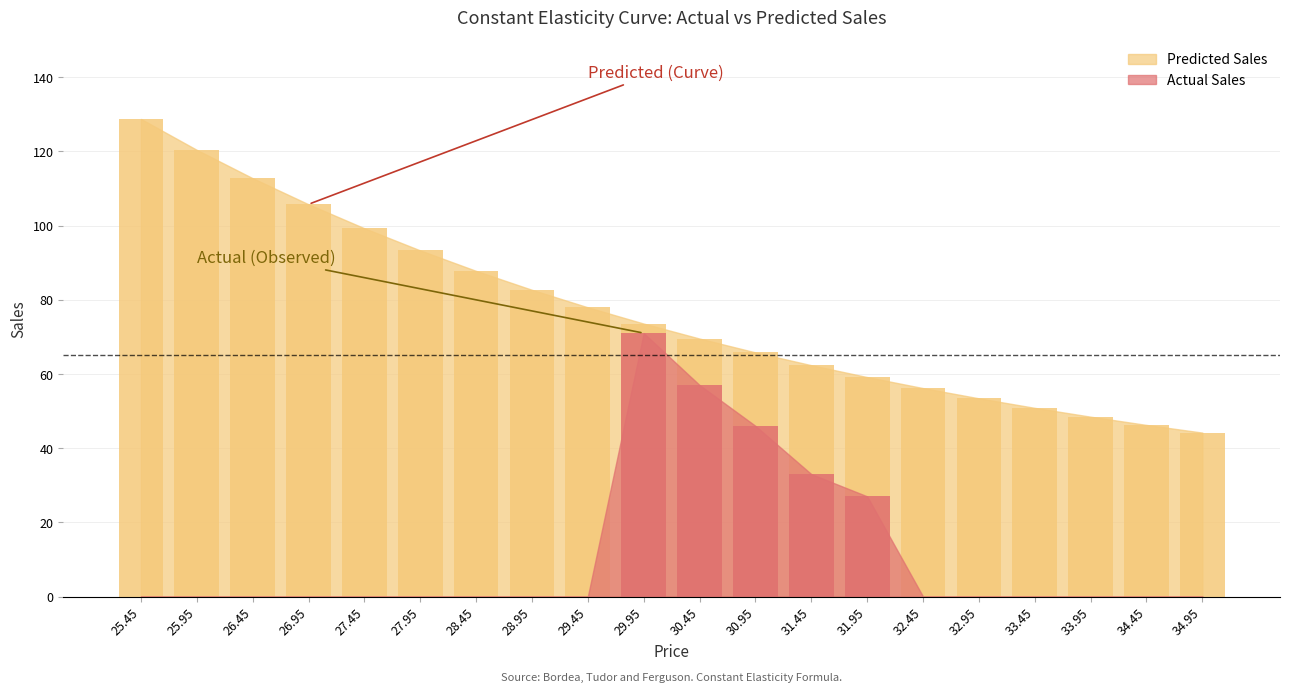

Reading left to right, list all the values displayed in this chart.

Predicted Sales: 25.45=128.7	25.95=120.4	26.45=112.8	26.95=105.7	27.45=99.3	27.95=93.3	28.45=87.8	28.95=82.7	29.45=78.0	29.95=73.6	30.45=69.5	30.95=65.8	31.45=62.4	31.95=59.1	32.45=56.2	32.95=53.4	33.45=50.9	33.95=48.5	34.45=46.2	34.95=44.2
Actual Sales: 25.45=0.0	25.95=0.0	26.45=0.0	26.95=0.0	27.45=0.0	27.95=0.0	28.45=0.0	28.95=0.0	29.45=0.0	29.95=71.0	30.45=57.0	30.95=46.0	31.45=33.0	31.95=27.0	32.45=0.0	32.95=0.0	33.45=0.0	33.95=0.0	34.45=0.0	34.95=0.0